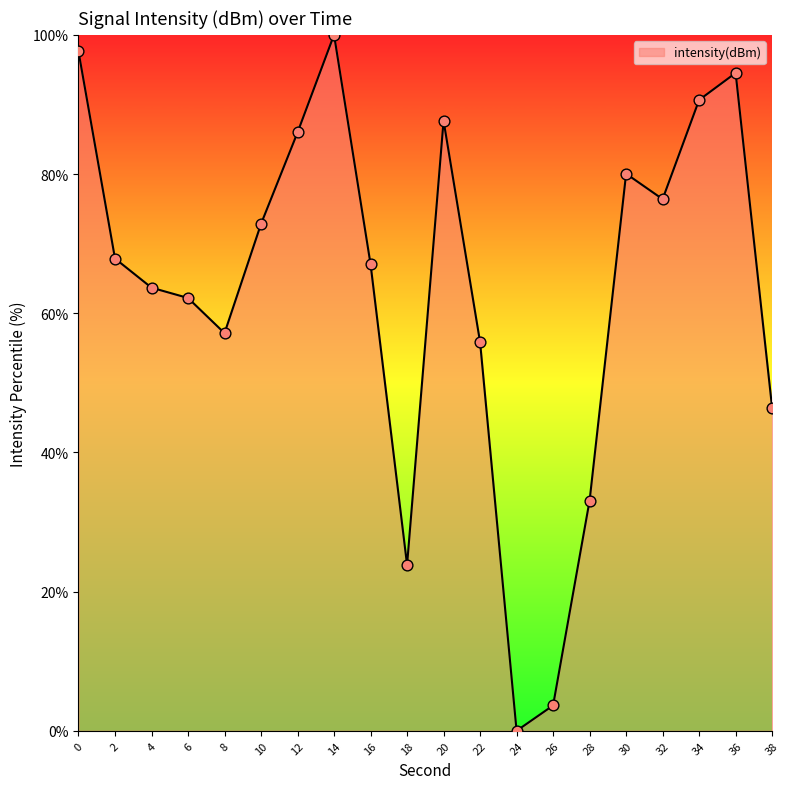

Which has a higher value, 22 or 14?

14